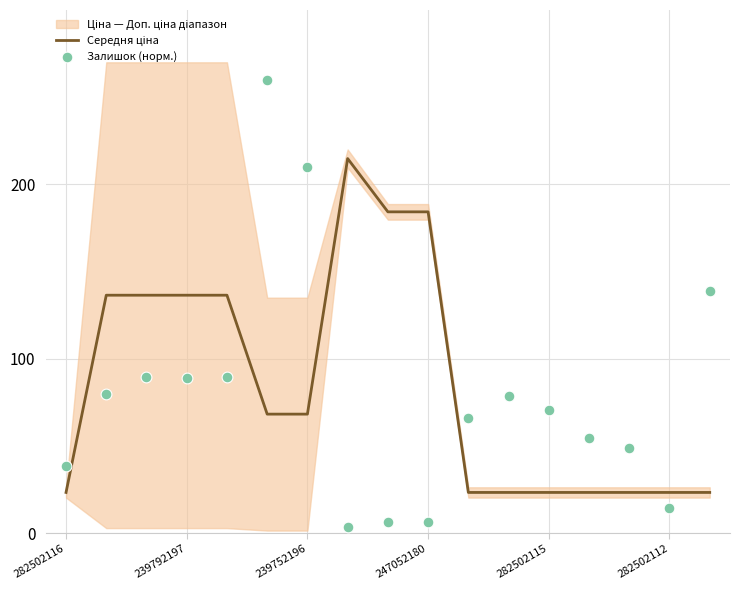

Which series has the largest total across all categories?

Середня ціна